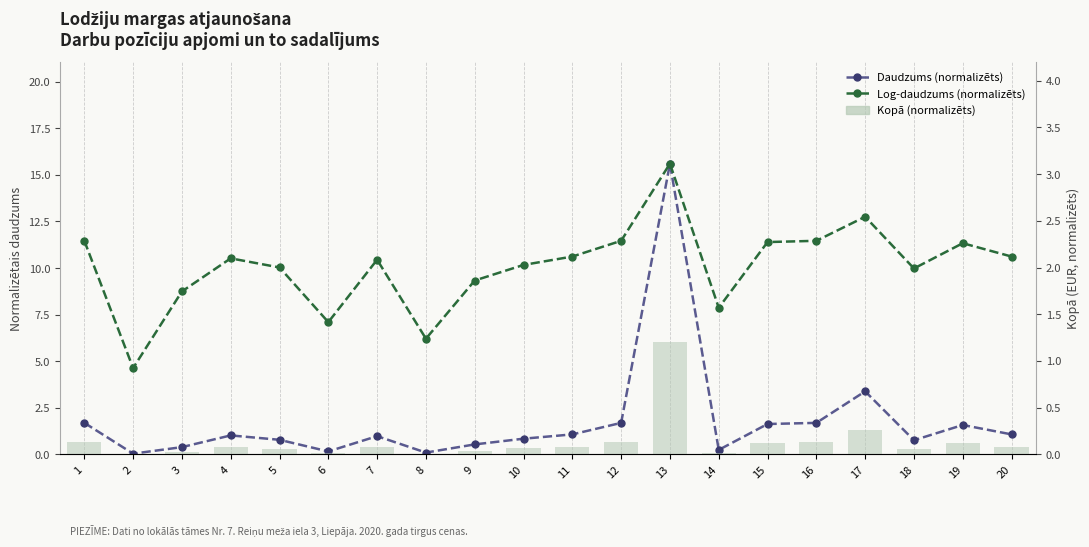

The Kopā (EUR) series shows 0.0 at 10. True or false?

False